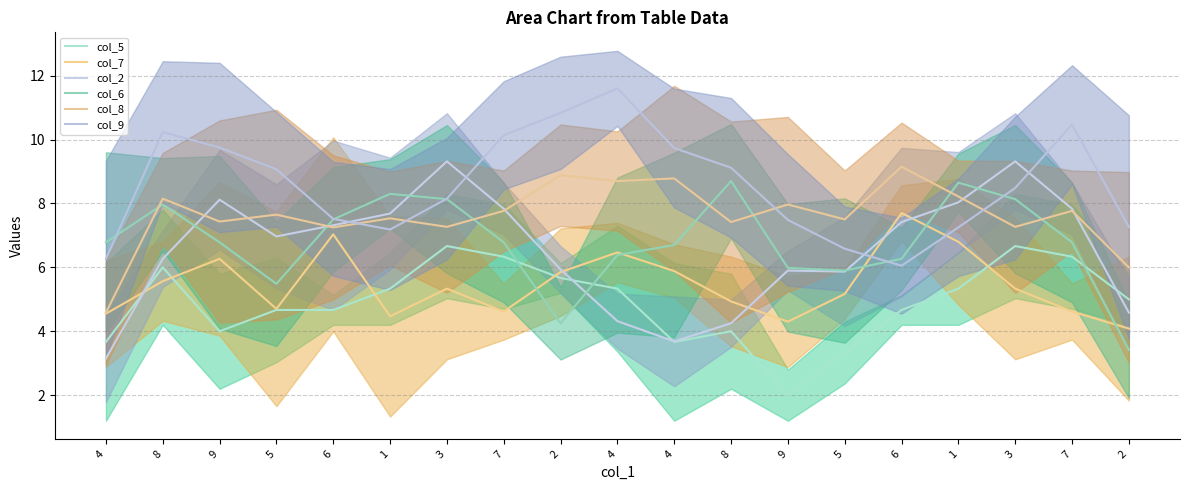

Rank the series at 5 from lowest to highest value.

col_5, col_7, col_6, col_2, col_8, col_9